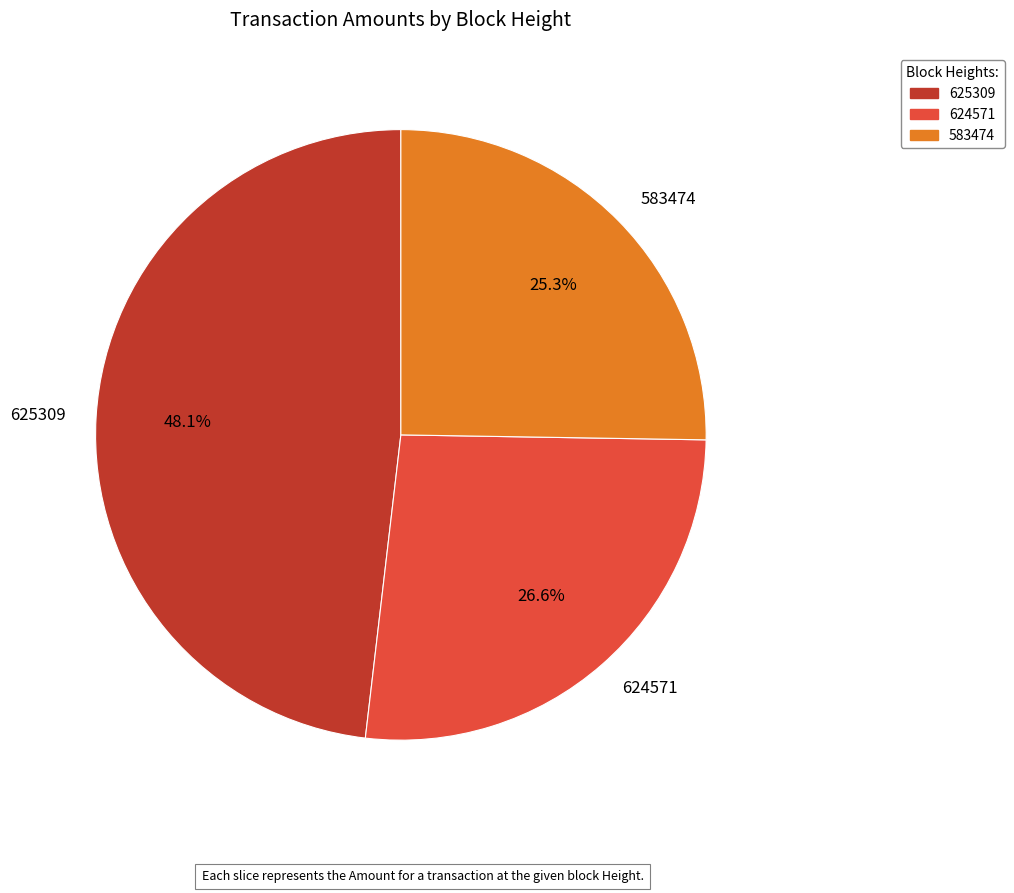

Do 624571 and 583474 together represent more than half of the pie?

Yes